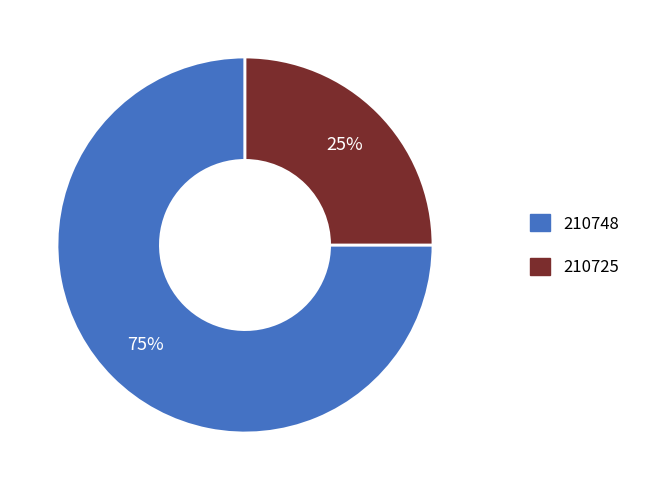

Combined, do 210725 and 210748 account for over 50%?

Yes